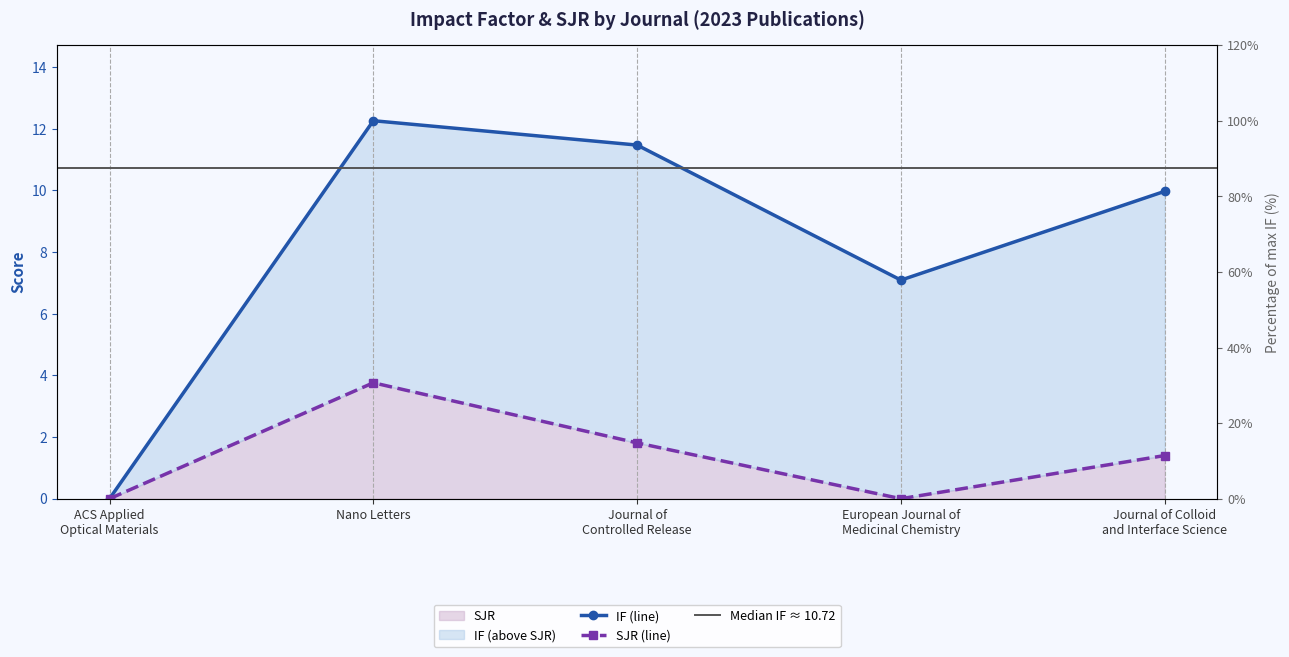

Which series has the largest total across all categories?

IF